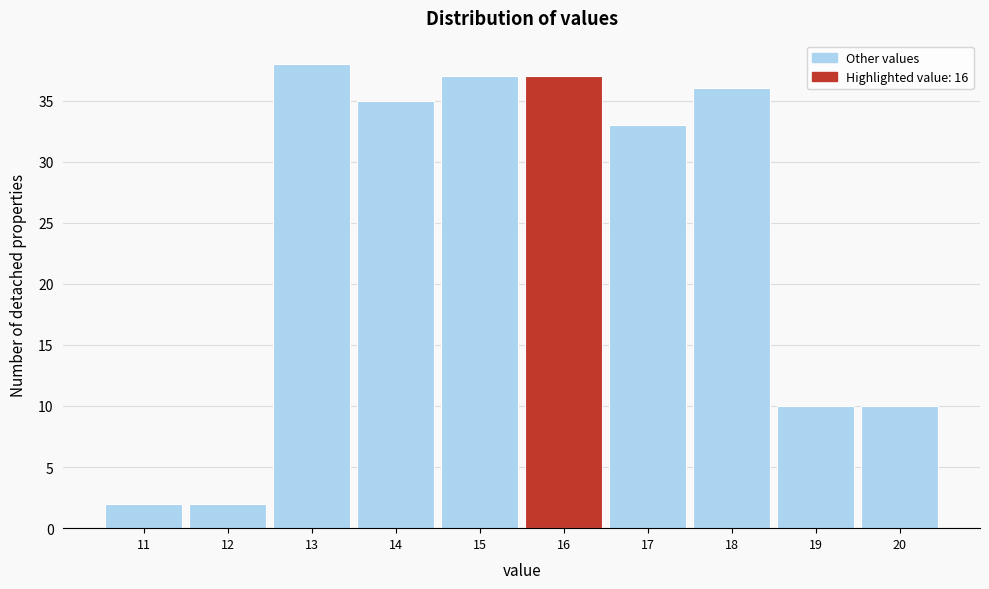

How tall is the bar that spans 19.5 to 20.5 on the x-axis? The values are not printed on the chart, so give them approximately, as read against the axis.

10